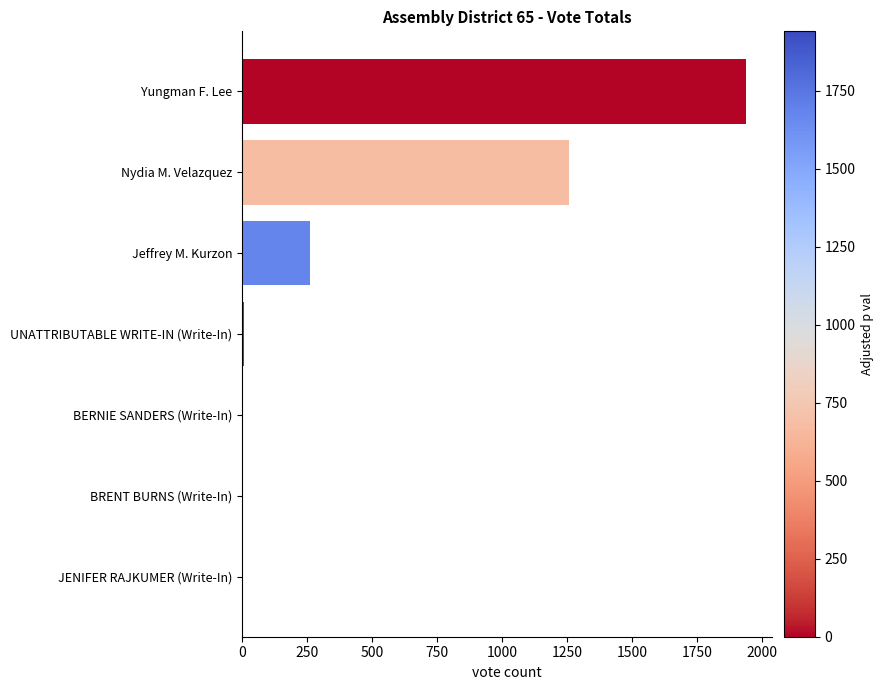

What is the maximum value shown in the chart?

1940